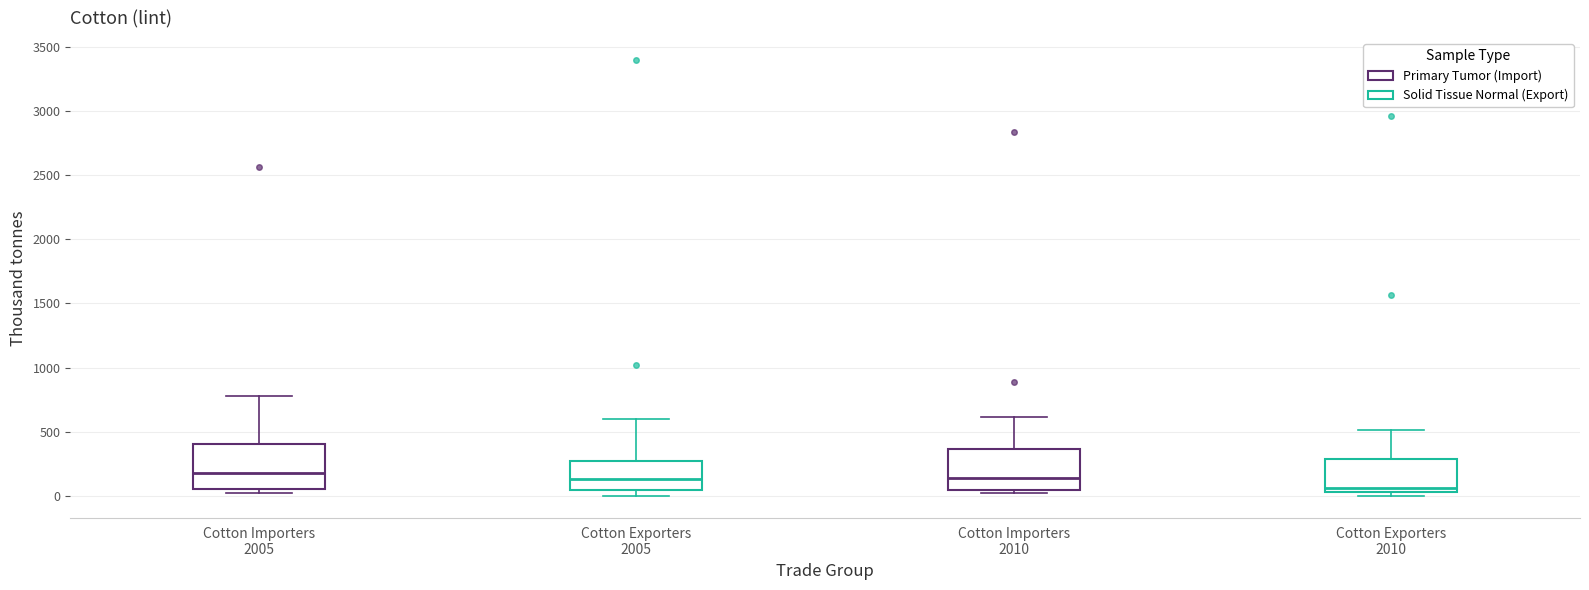

Reading left to right, read every box against the y-axis: the position of its median line, the range the box covers, and the ends of its whiskers. The values are not printed on the chart, so give them approximately, as read against the axis.

Cotton Importers 2005: median 200, box 50 to 400, whiskers 0 to 800
Cotton Exporters 2005: median 150, box 50 to 250, whiskers 0 to 600
Cotton Importers 2010: median 150, box 50 to 350, whiskers 0 to 600
Cotton Exporters 2010: median 50 (just above the box's lower edge), box 50 to 300, whiskers 0 to 500